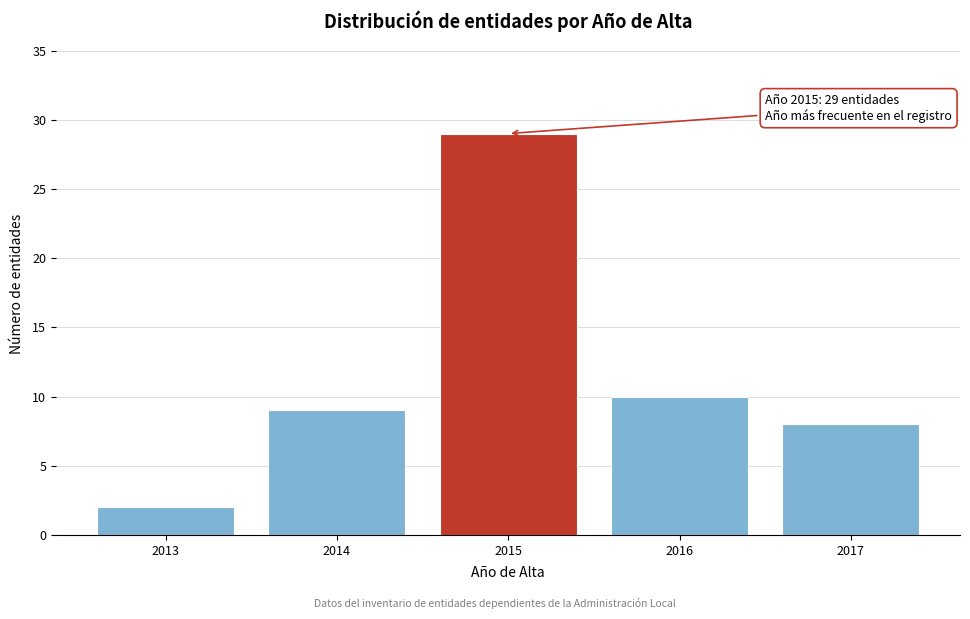

Reading left to right, transcribe all the data shown in this chart.

2013=2	2014=9	2015=29	2016=10	2017=8